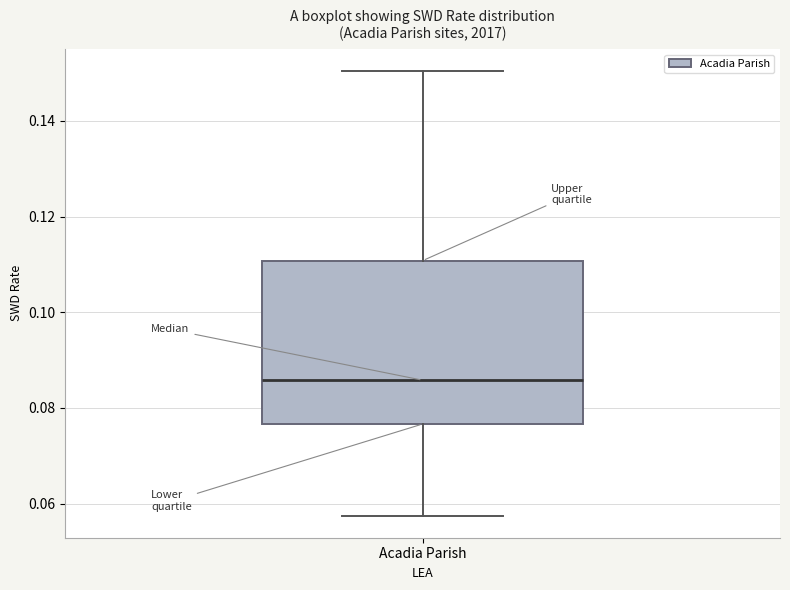

Where does the upper whisker of the box for Acadia Parish end on the y-axis? The values are not printed on the chart, so give them approximately, as read against the axis.

0.150